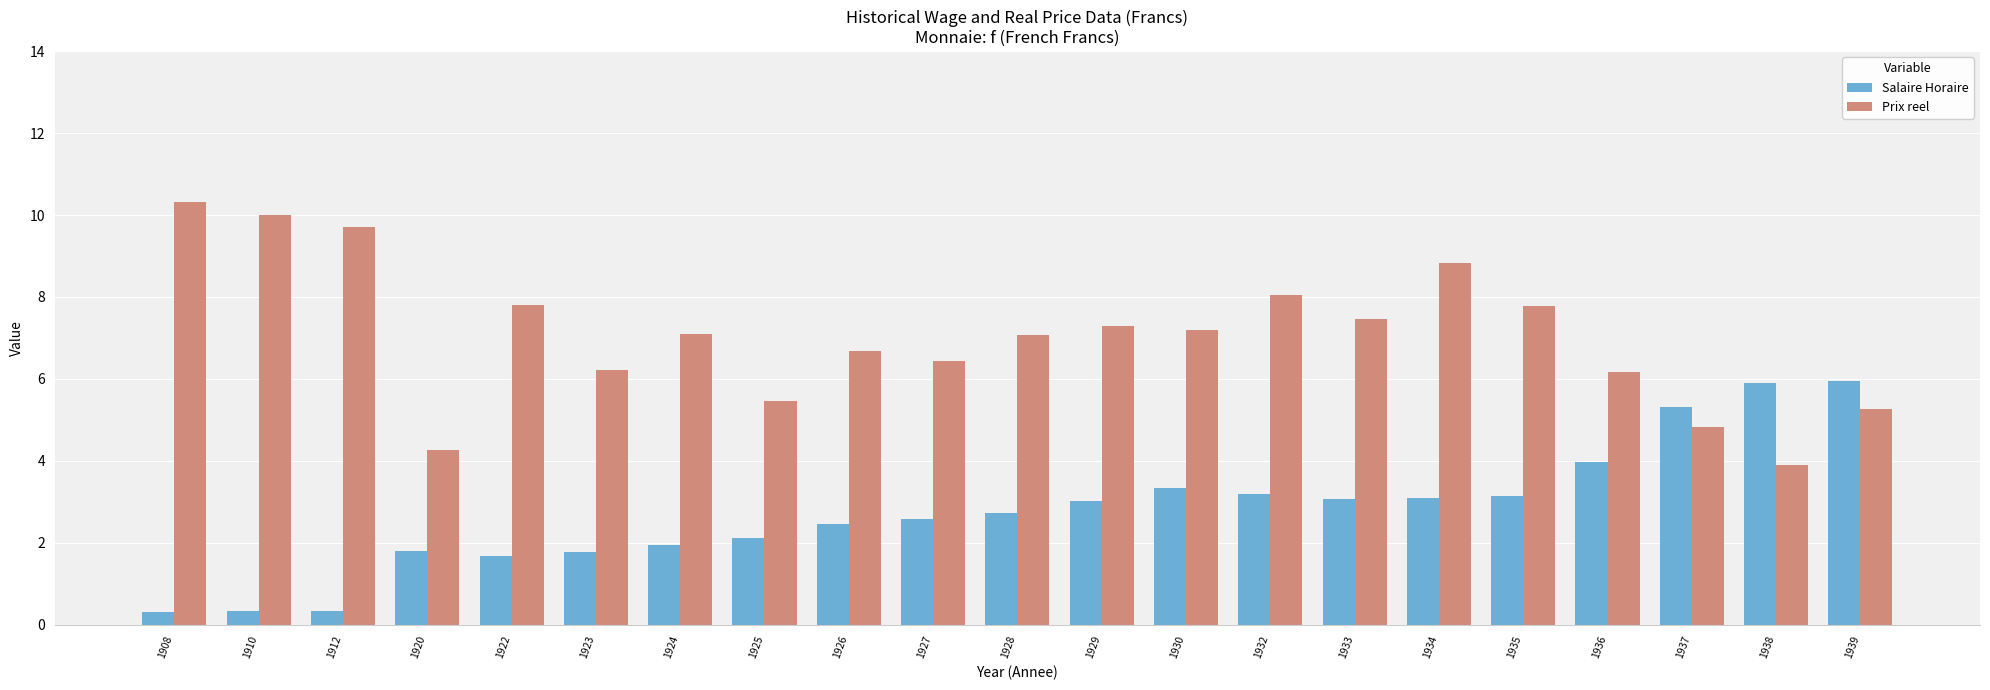

Which category has the highest value in the Prix reel series?

1908